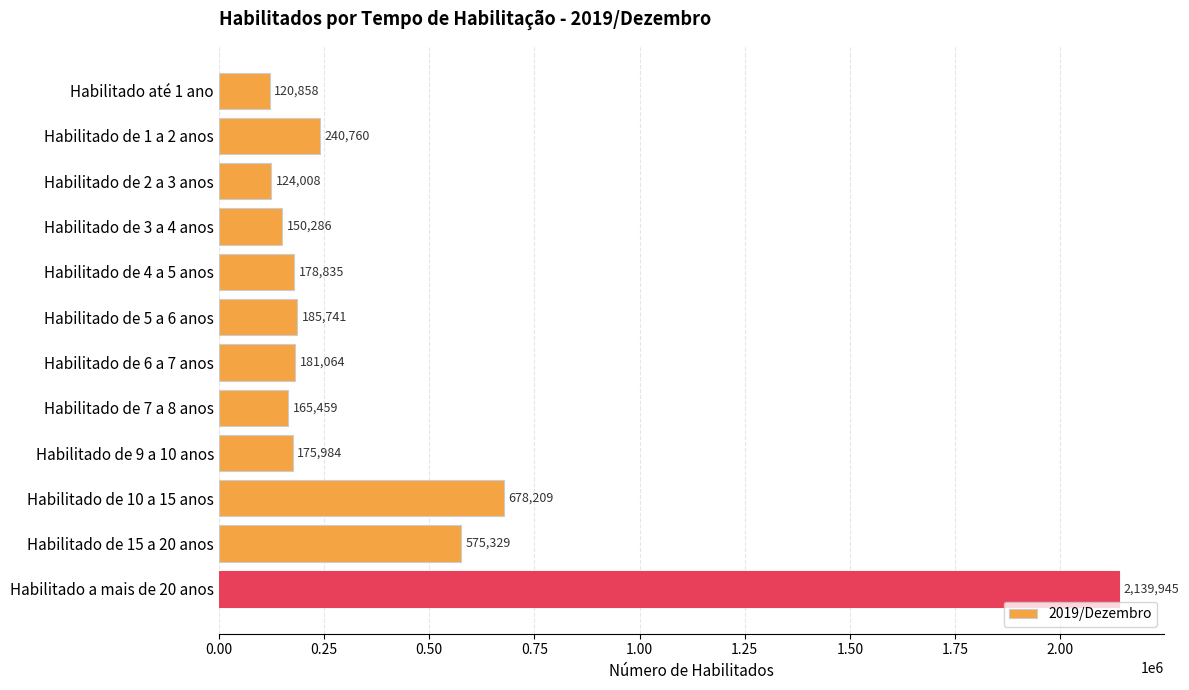

The chart shows a value of 181064 at Habilitado de 6 a 7 anos. True or false?

True